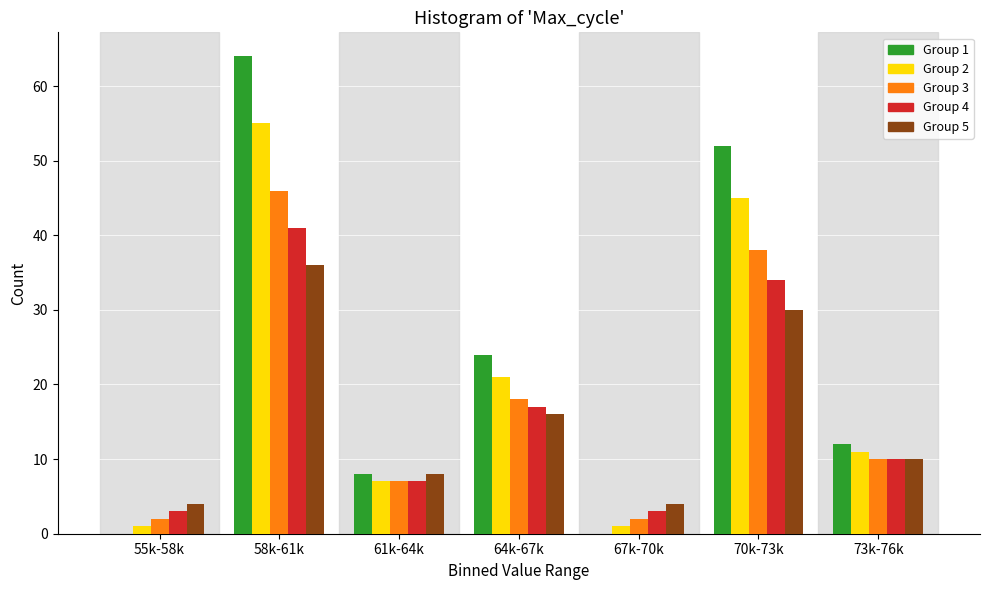

What is the greatest value displayed?

64